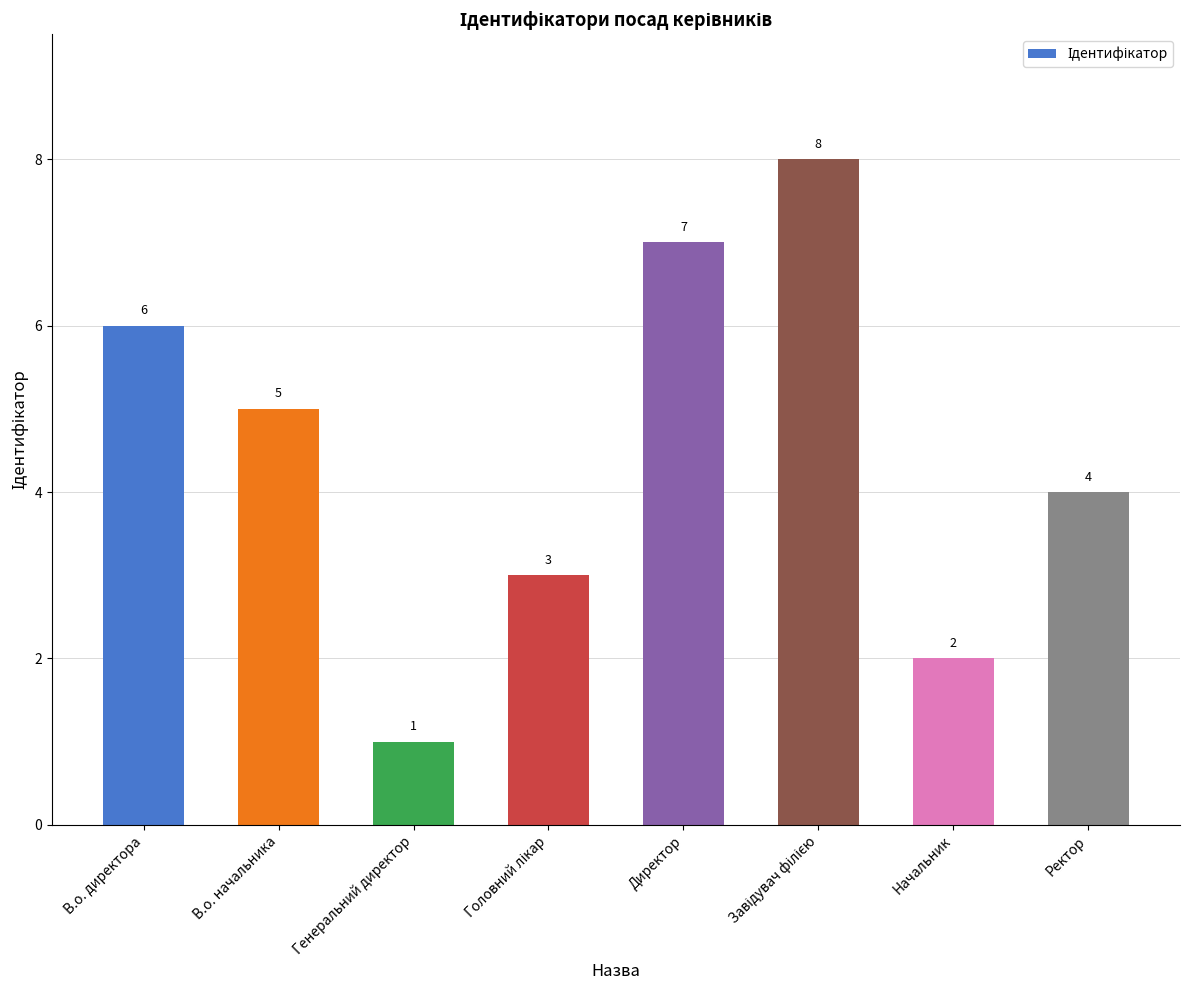

Which category has the lowest value across all series?

Генеральний директор